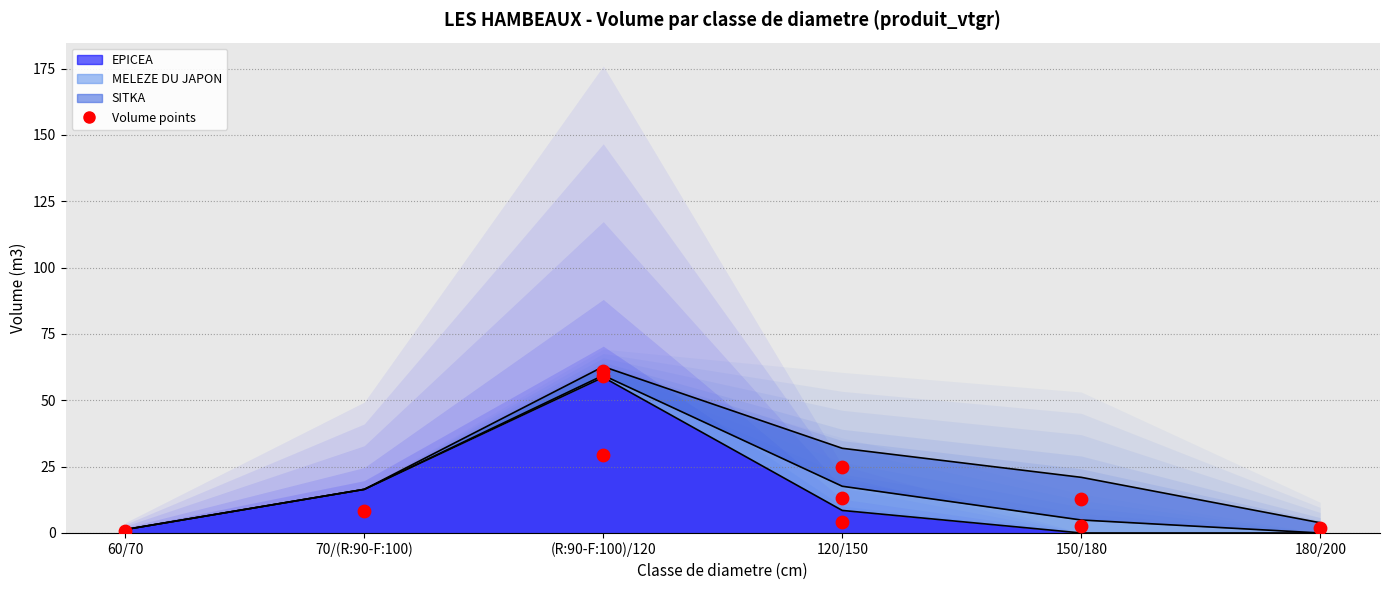

What is the ratio of the value at 120/150 to the value at 70/(R:90-F:100)?

0.5